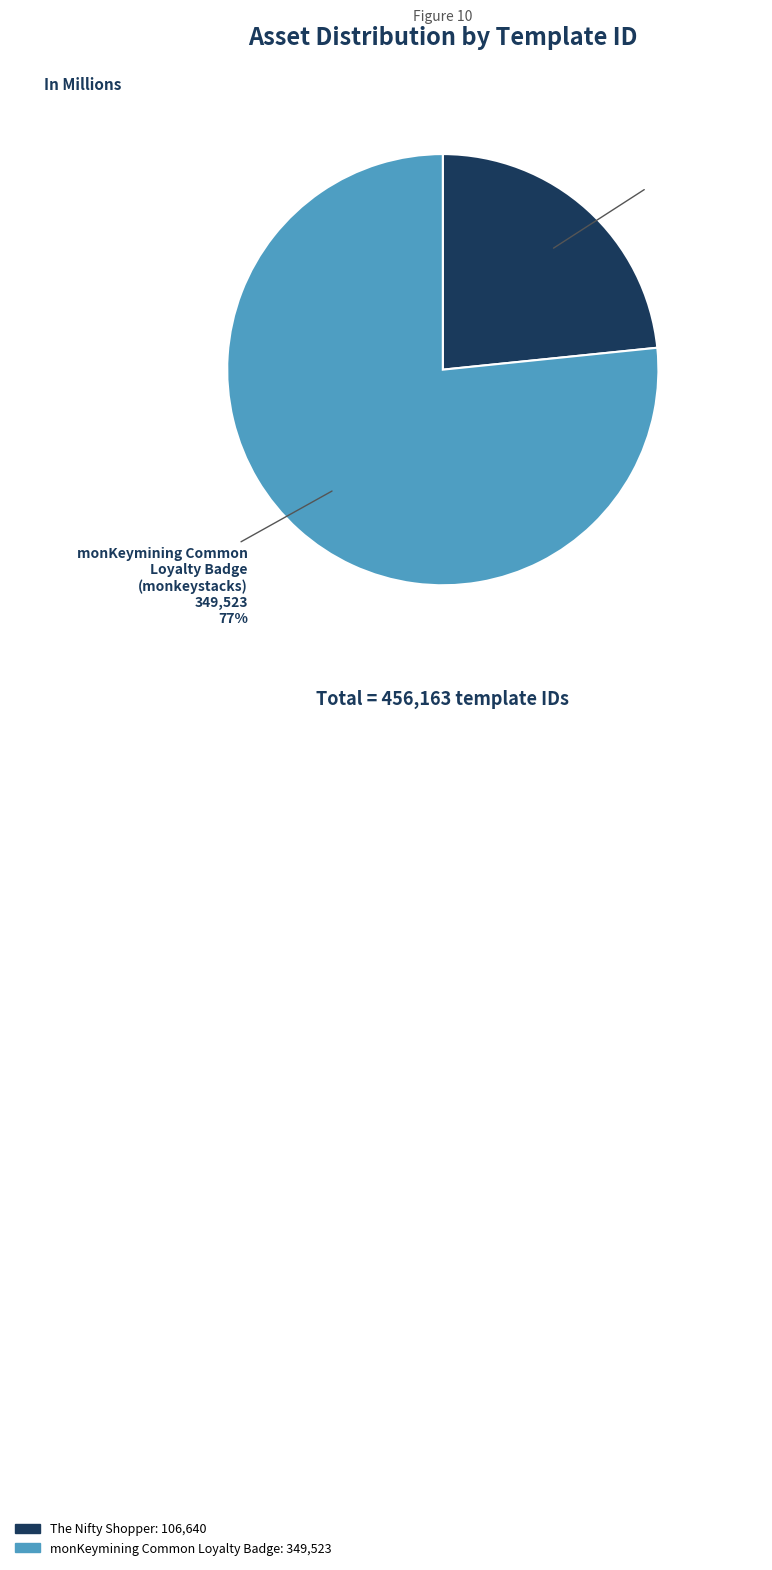

Is there any slice that represents more than half of the pie?

Yes